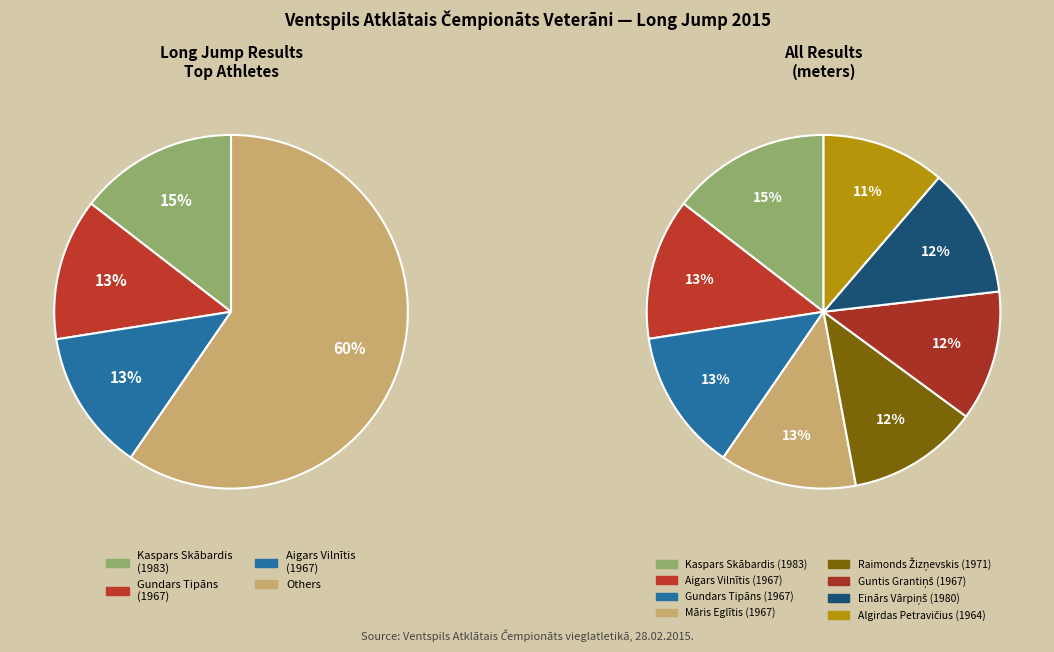

Does Aigars Vilnītis (1967) represent more than half of the total?

No